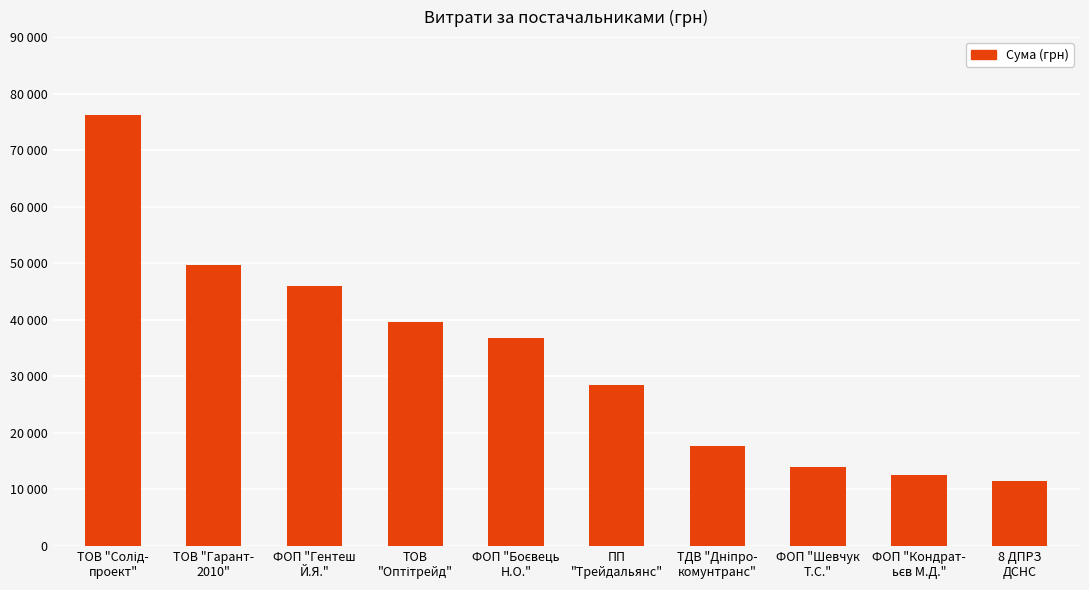

List the labels in order of value, smallest first.

8 ДПРЗ
ДСНС, ФОП "Кондрат-
ьєв М.Д.", ФОП "Шевчук
Т.С.", ТДВ "Дніпро-
комунтранс", ПП
"Трейдальянс", ФОП "Боєвець
Н.О.", ТОВ
"Оптітрейд", ФОП "Гентеш
Й.Я.", ТОВ "Гарант-
2010", ТОВ "Солід-
проект"